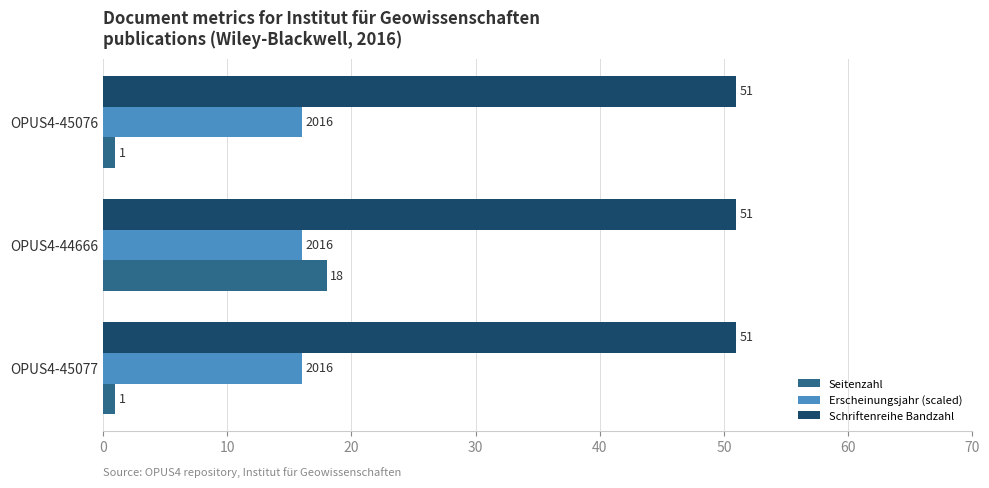

True or false: Erscheinungsjahr (scaled) has a value of 16 at OPUS4-45076.

True